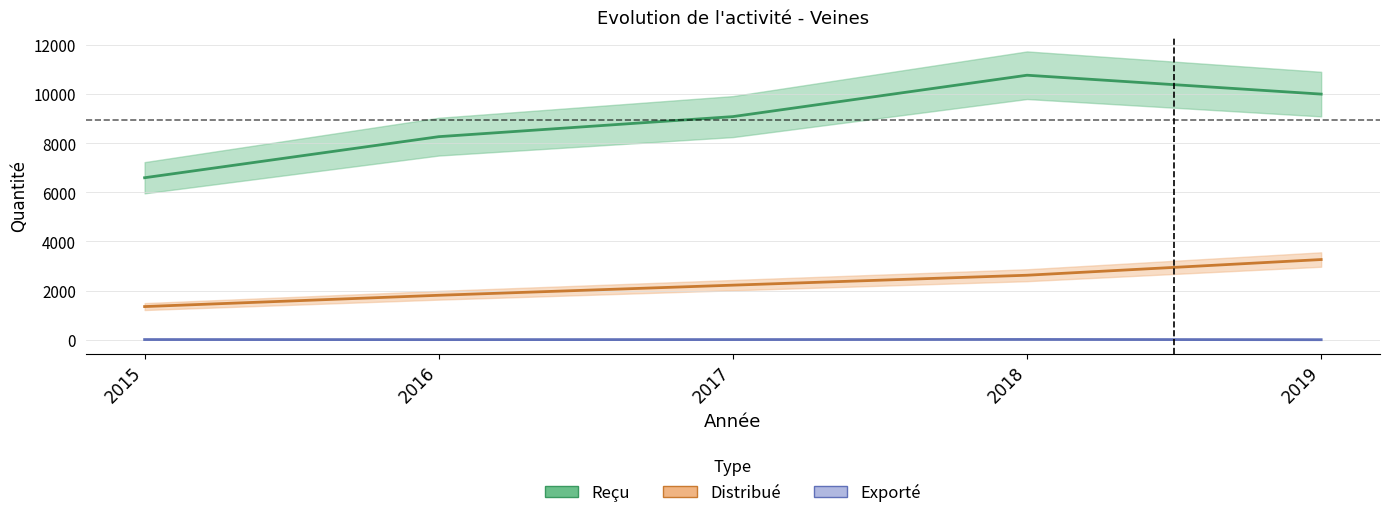

Count the Exporté values in the range 3 to 6.

3